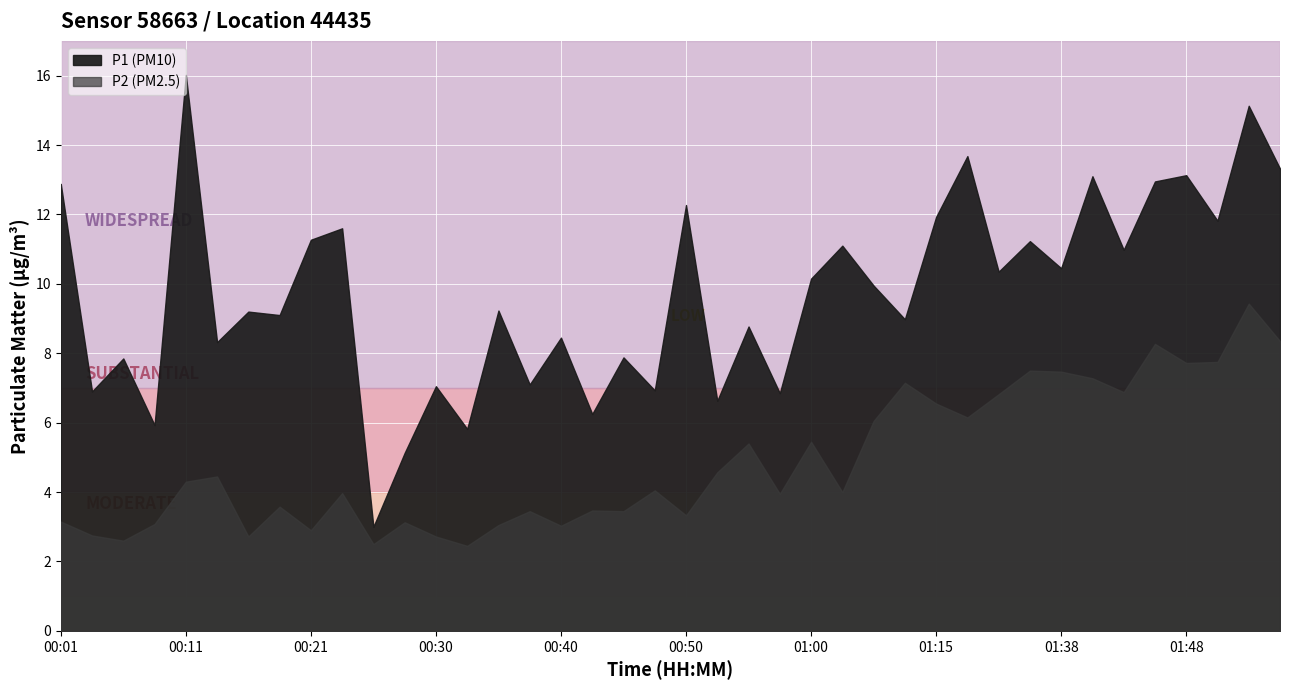

At which category does the chart reach its peak across all series?

00:11